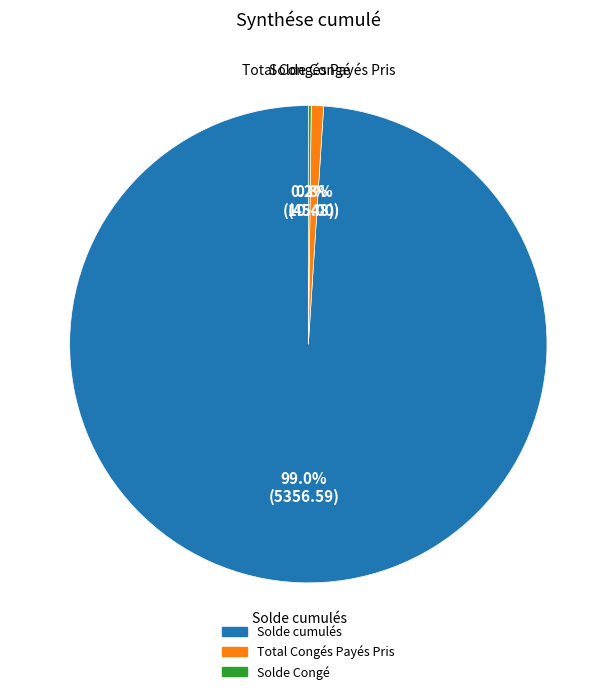

Which slice represents more than half of the pie?

Solde cumulés